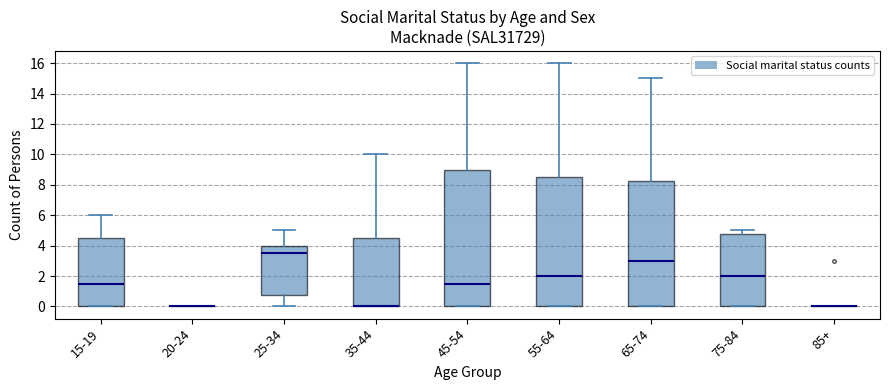

Reading left to right, read every box against the y-axis: the position of its median line, the range the box covers, and the ends of its whiskers. The values are not printed on the chart, so give them approximately, as read against the axis.

15-19: median 1.6, box 0.0 to 4.6, whiskers 0.0 to 6.0
20-24: box collapsed to a line at 0.0, whiskers 0.0 to 0.0
25-34: median 3.6, box 0.8 to 4.0, whiskers 0.0 to 5.0
35-44: median 0.0 (drawn on the box's lower edge), box 0.0 to 4.6, whiskers 0.0 to 10.0
45-54: median 1.6, box 0.0 to 9.0, whiskers 0.0 to 16.0
55-64: median 2.0, box 0.0 to 8.6, whiskers 0.0 to 16.0
65-74: median 3.0, box 0.0 to 8.2, whiskers 0.0 to 15.0
75-84: median 2.0, box 0.0 to 4.8, whiskers 0.0 to 5.0
85+: box collapsed to a line at 0.0, whiskers 0.0 to 0.0